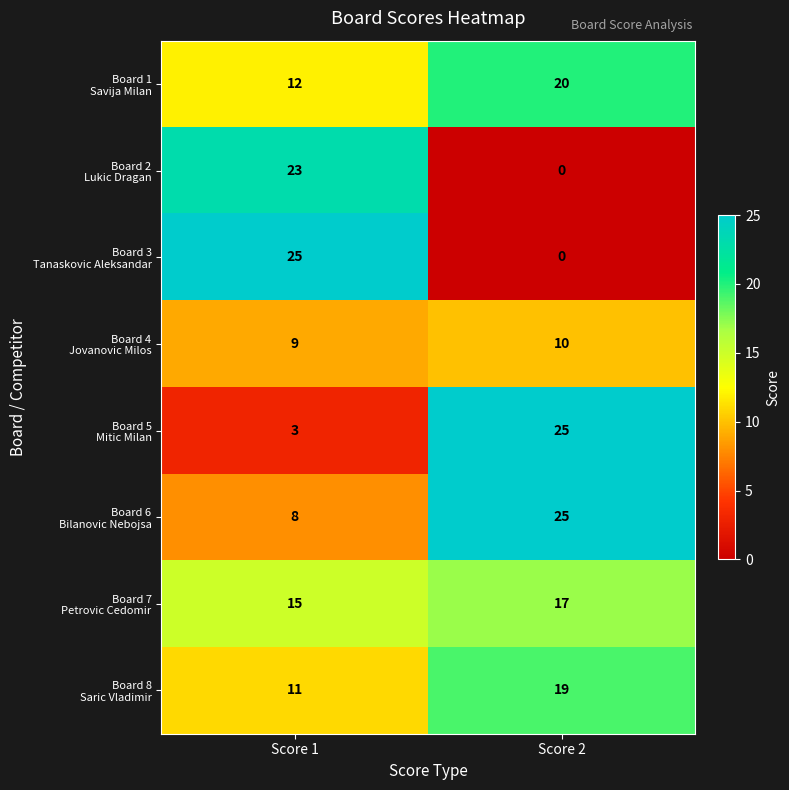

What is the total value across all series at Score 1?

106